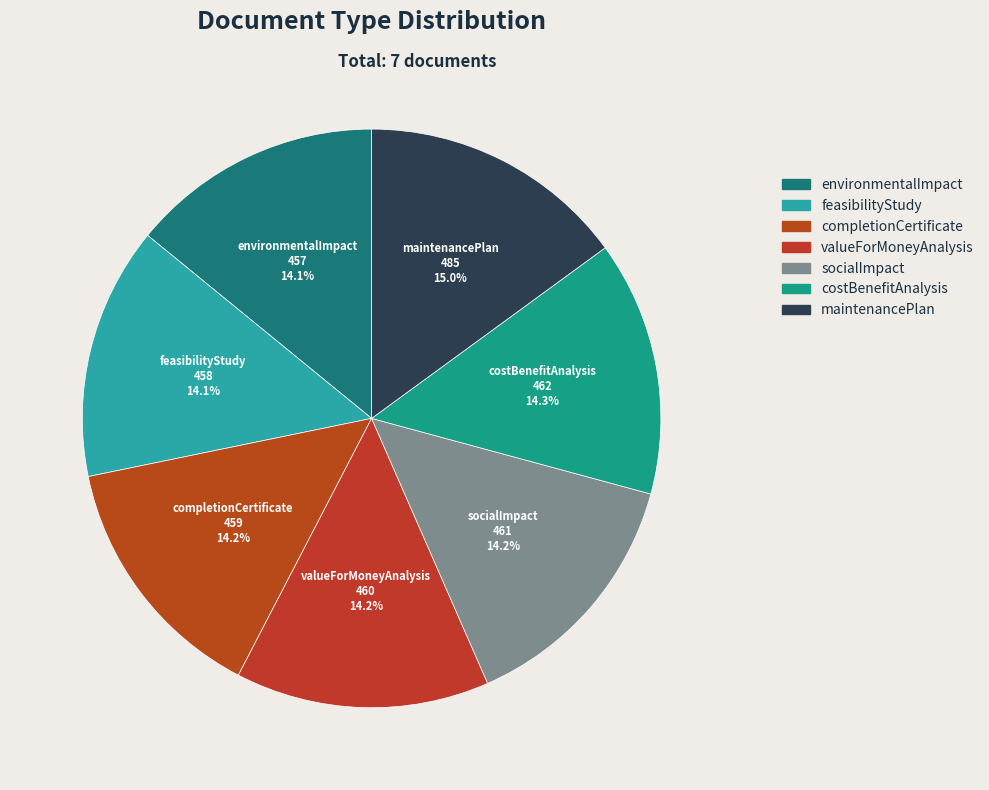

How much of the chart is everything except environmentalImpact?

85.9%